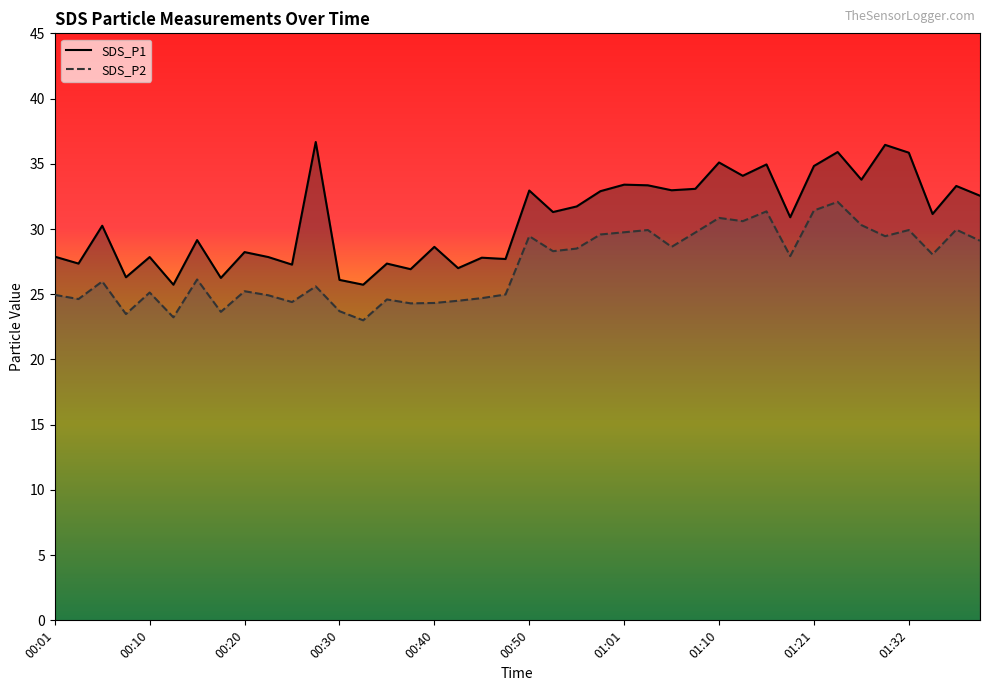

True or false: SDS_P1 and SDS_P2 cross at least once.

False